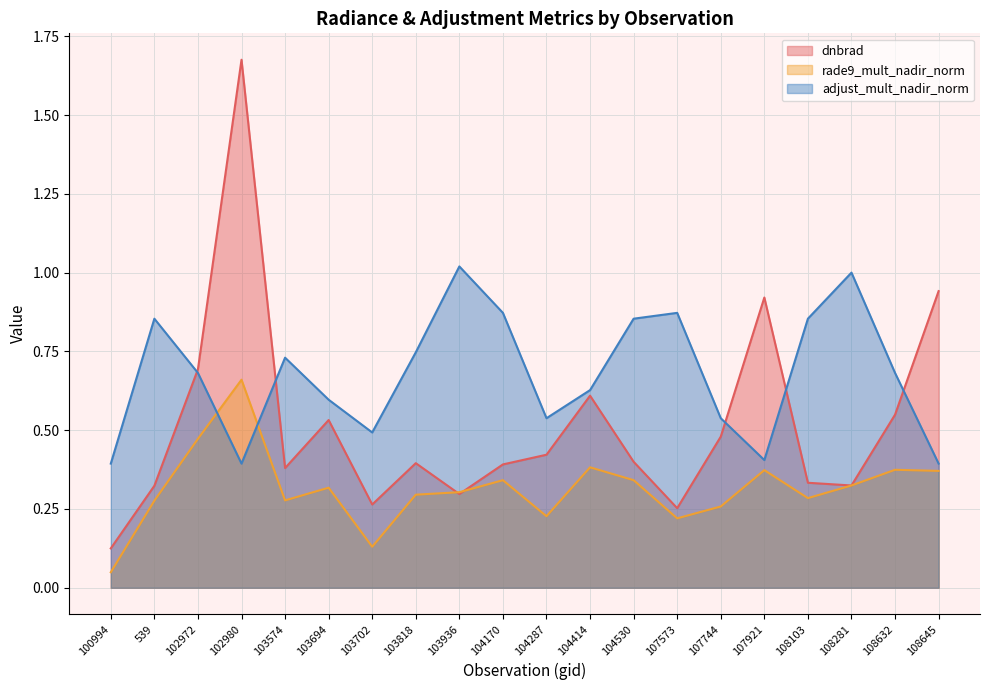

Between 104170 and 108632, which is larger?

108632